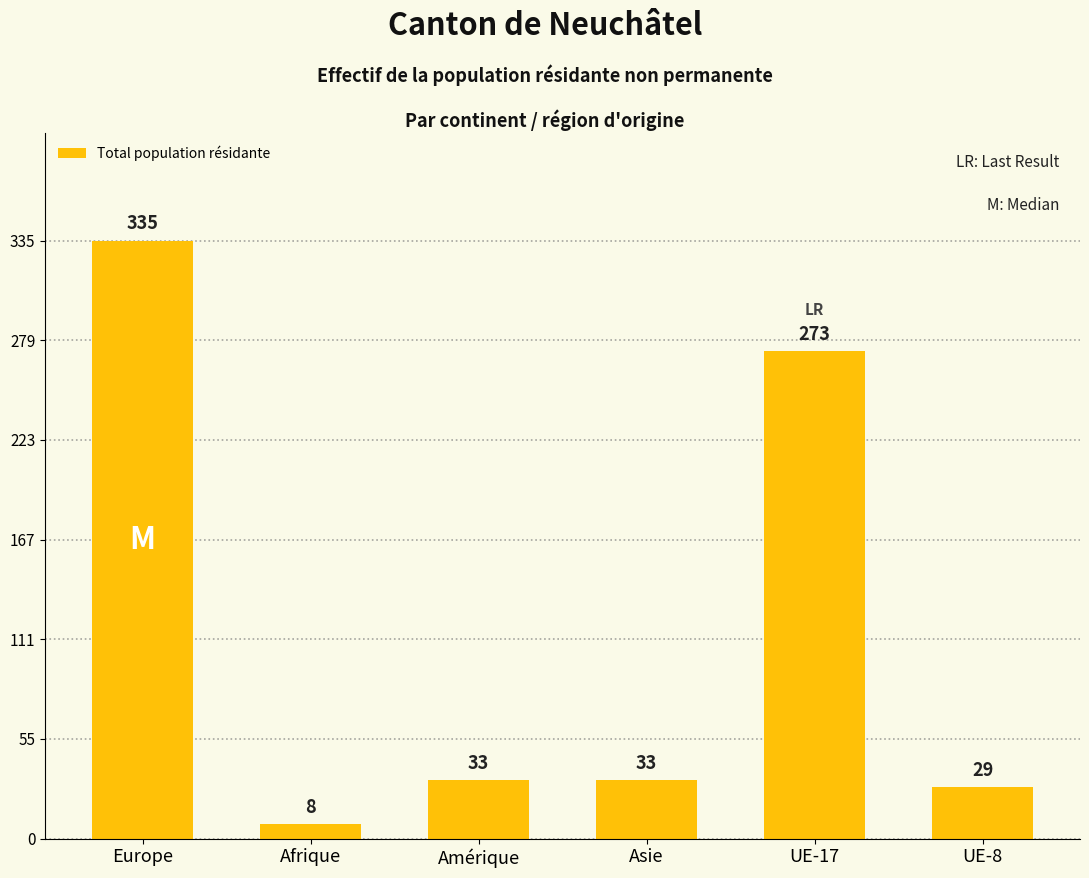

What is the approximate value at Asie, to the nearest 50?

50